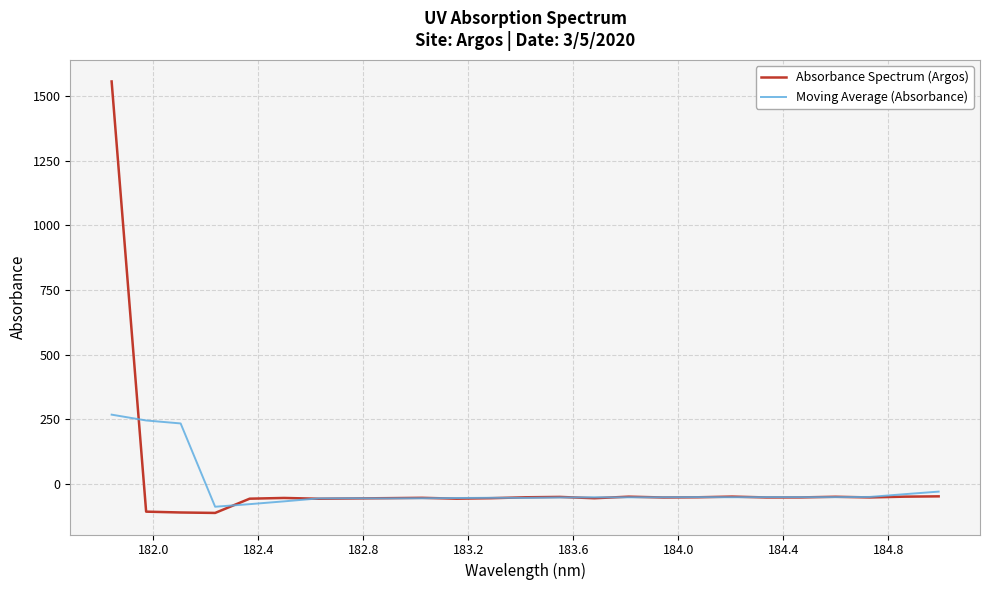

Which series has the largest range (max minus min)?

Absorbance Spectrum (Argos)